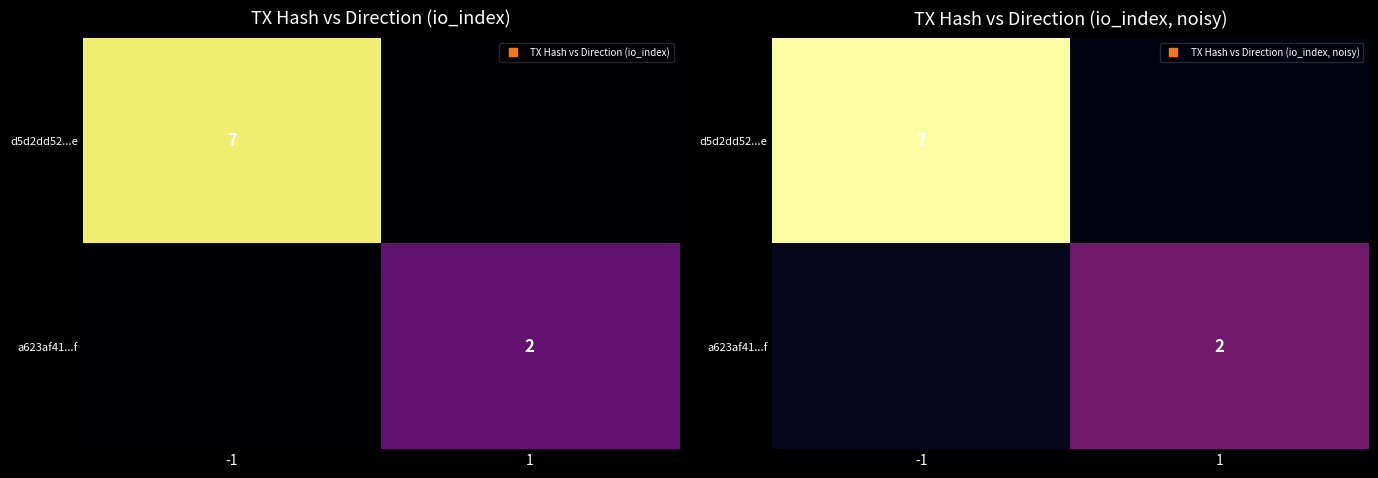

At which category is the sum across all series the highest?

-1